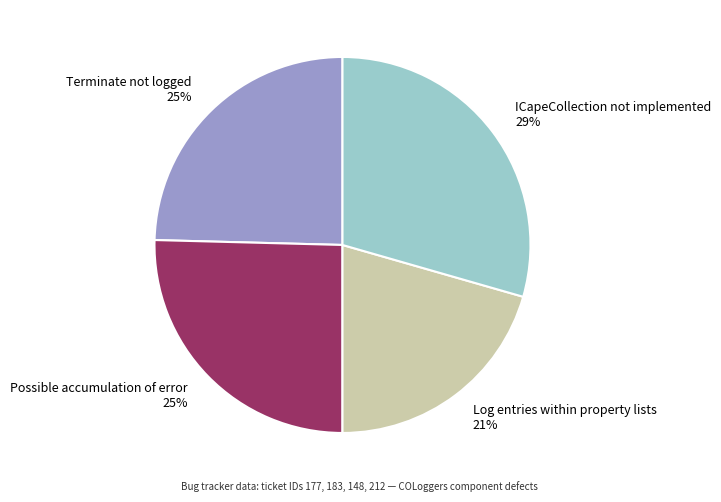

To the nearest percent, what is the difference between the Possible accumulation of error and ICapeCollection not implemented slice percentages?

4%